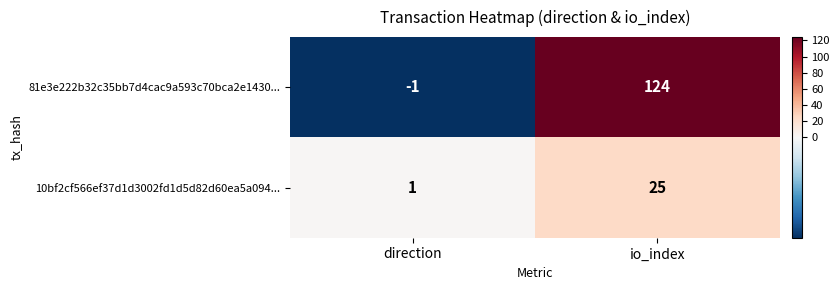

What is the total value across all series at io_index?

149